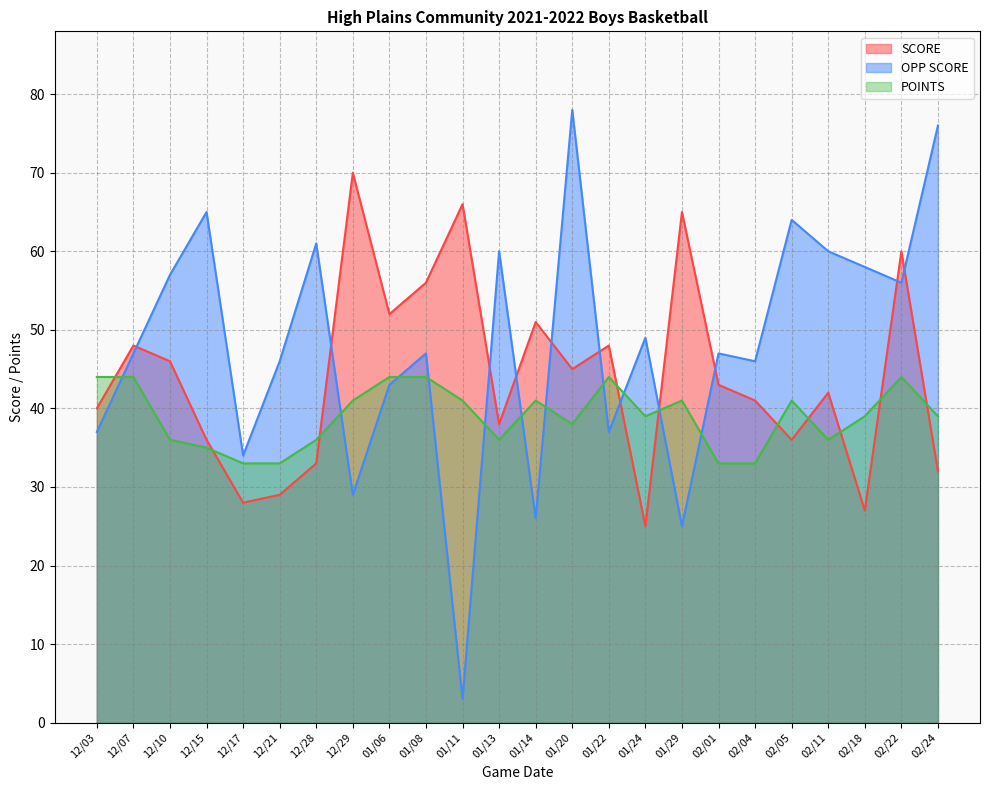

After their last crossing, which series has the higher values: POINTS or OPP SCORE?

OPP SCORE